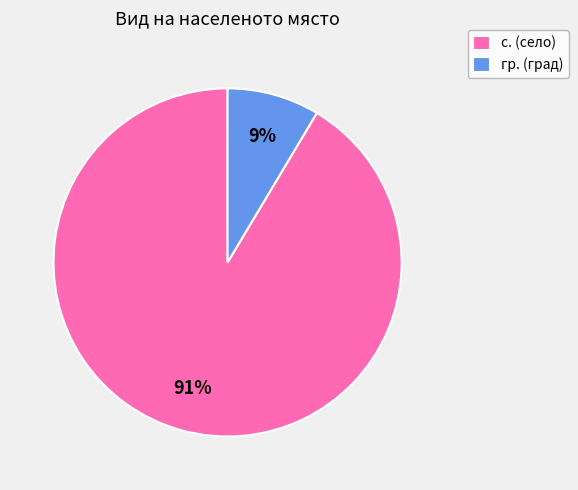

To the nearest percent, what is the average slice percentage?

50%